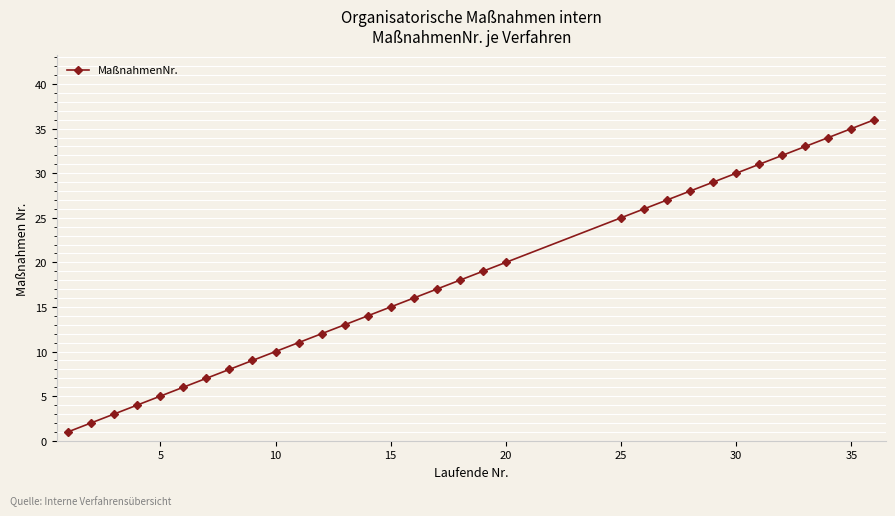

Does the chart display data point markers on the line(s)?

Yes